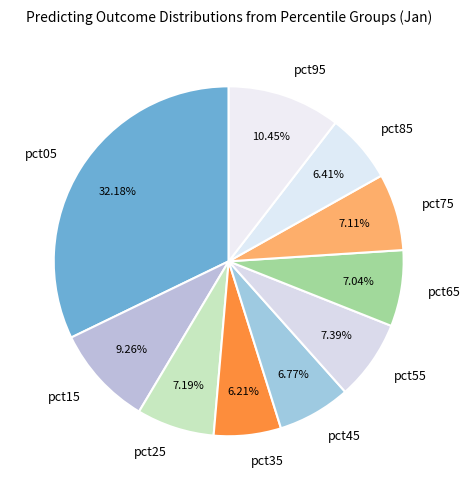

Which slice is the largest?

pct05